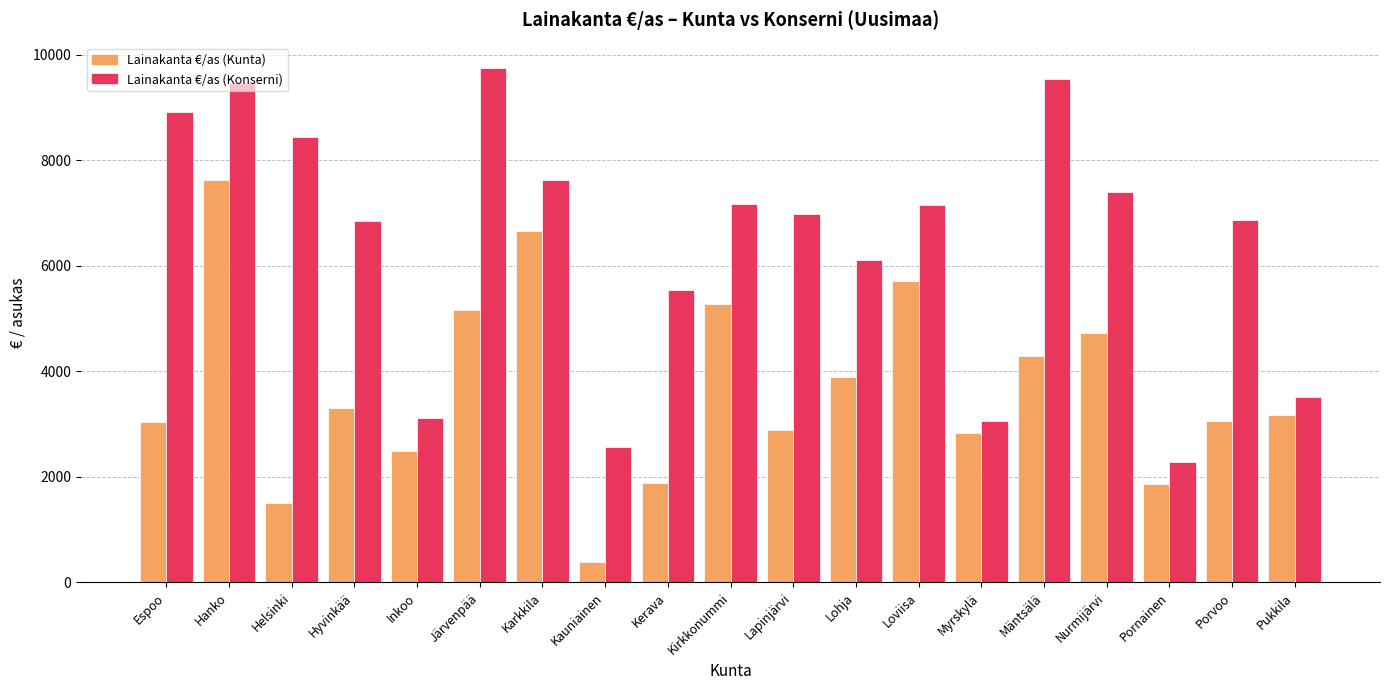

List the series in order of their peak value, highest first.

Lainakanta €/as (Konserni), Lainakanta €/as (Kunta)